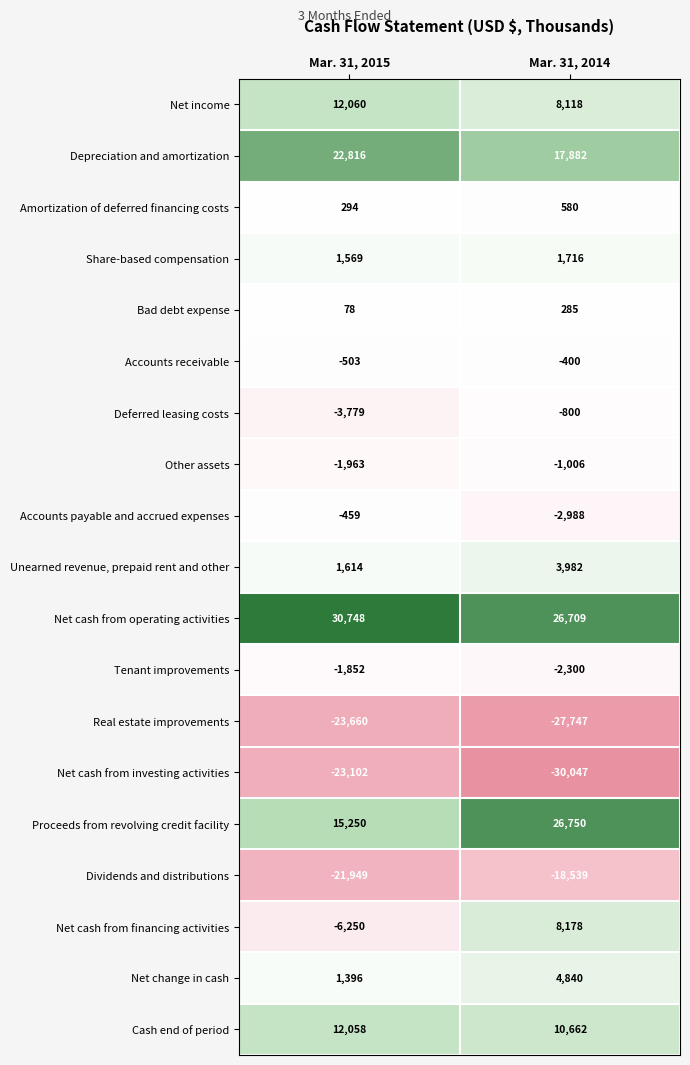

Which series has the largest total across all categories?

Net cash from operating activities